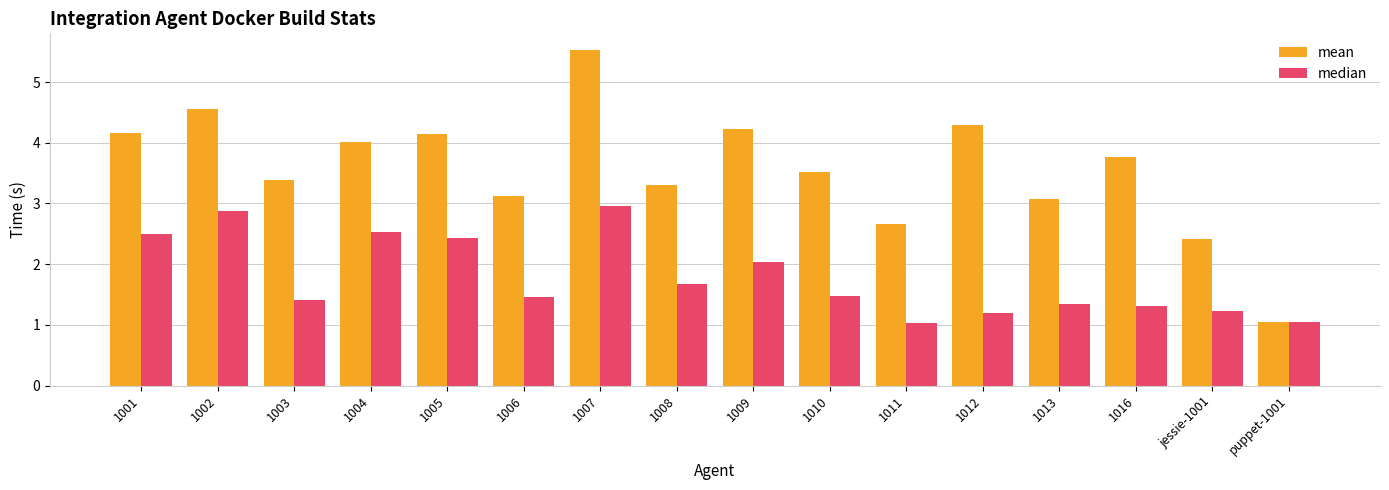

What is the spread (max minus min) of values at 1013?

1.7